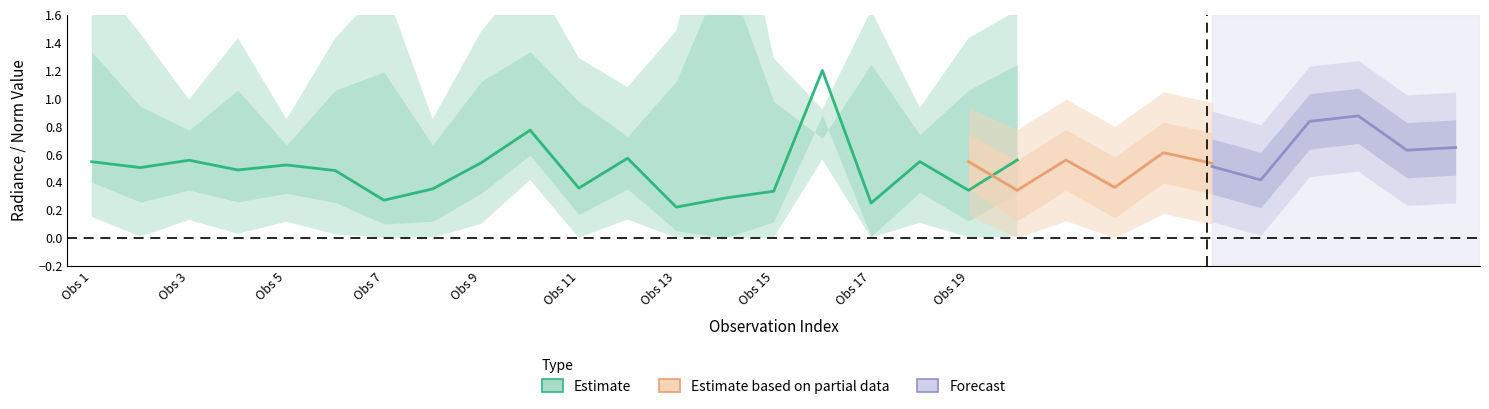

True or false: dnbrad has a value of 1.2 at 143889.

False